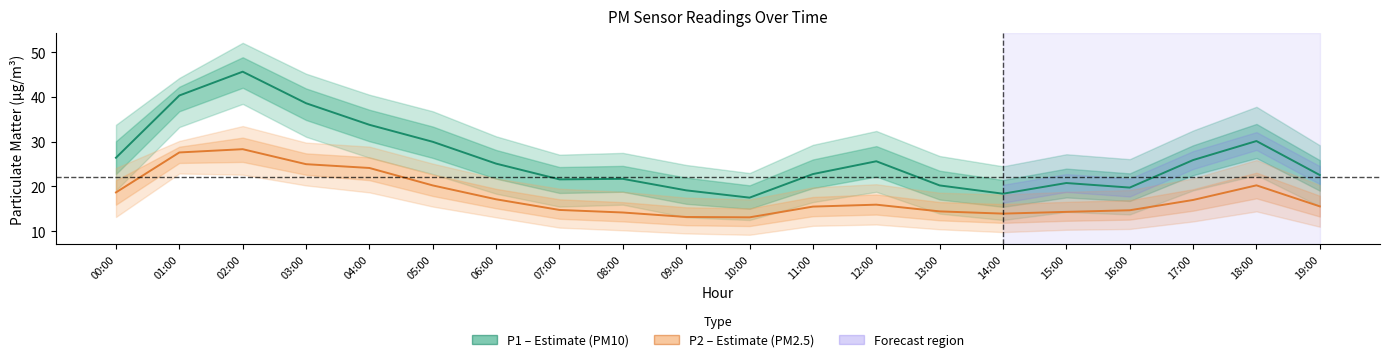

What is the label of the 2nd point from the left?

01:00